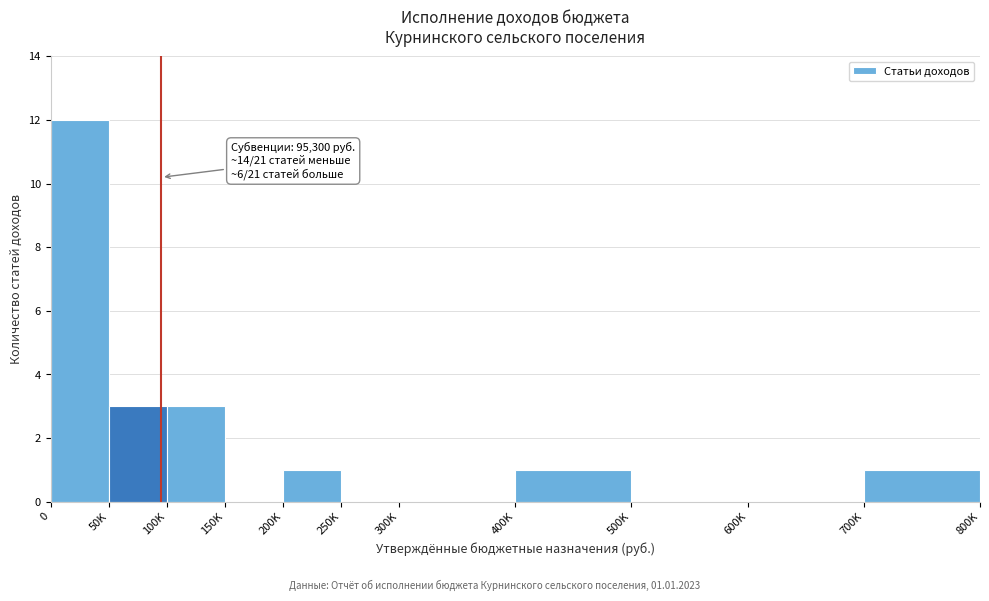

Reading left to right, list all the values displayed in this chart.

0=12	50K=3	100K=3	150K=0	200K=1	250K=0	300K=0	400K=1	500K=0	600K=0	700K=1